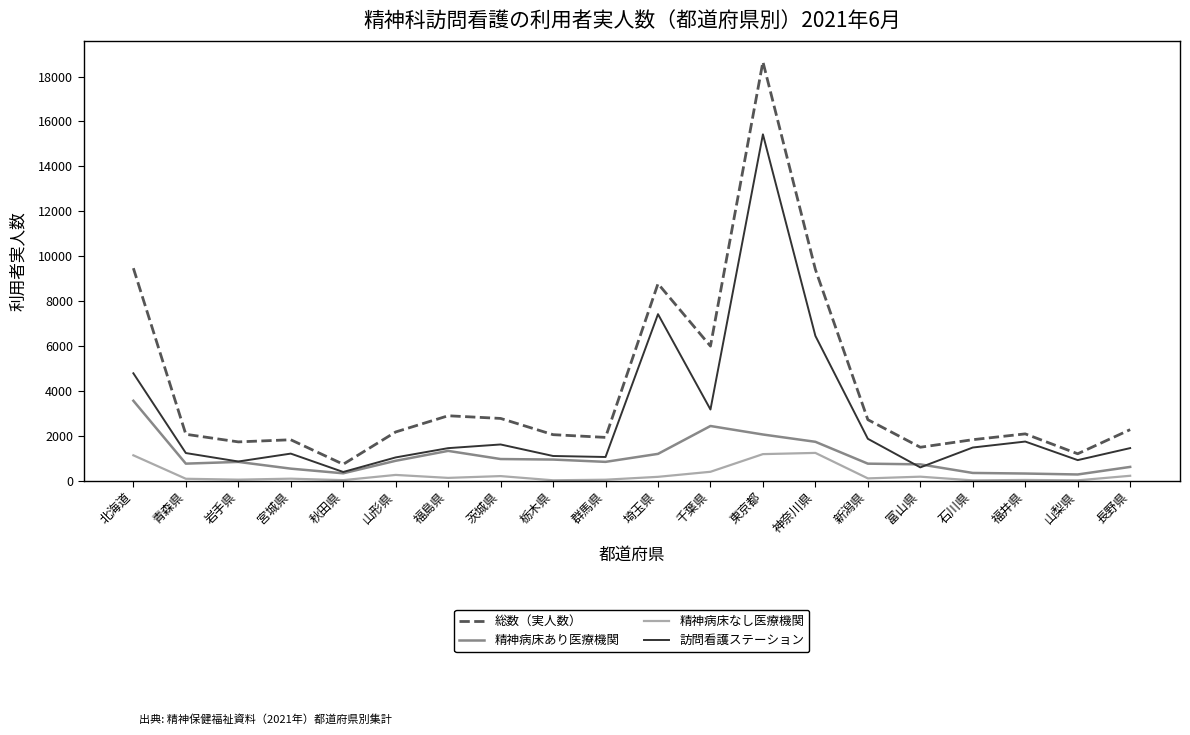

What is the difference between the highest and lowest values at 秋田県?

707.0